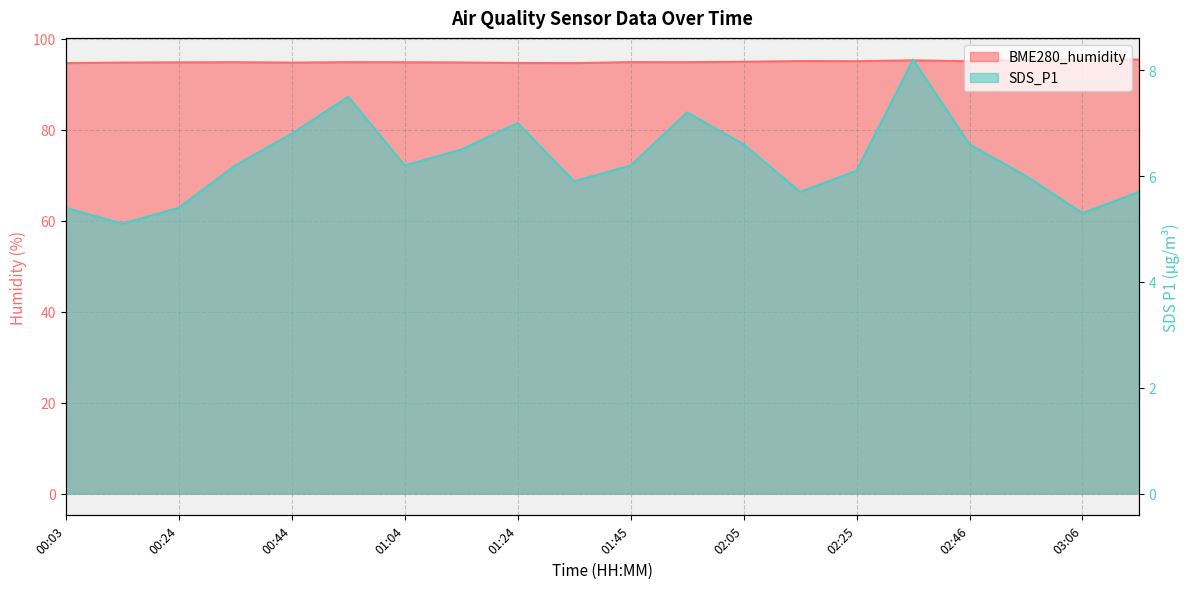

Which has a higher value, 02:05 or 02:35?

02:35